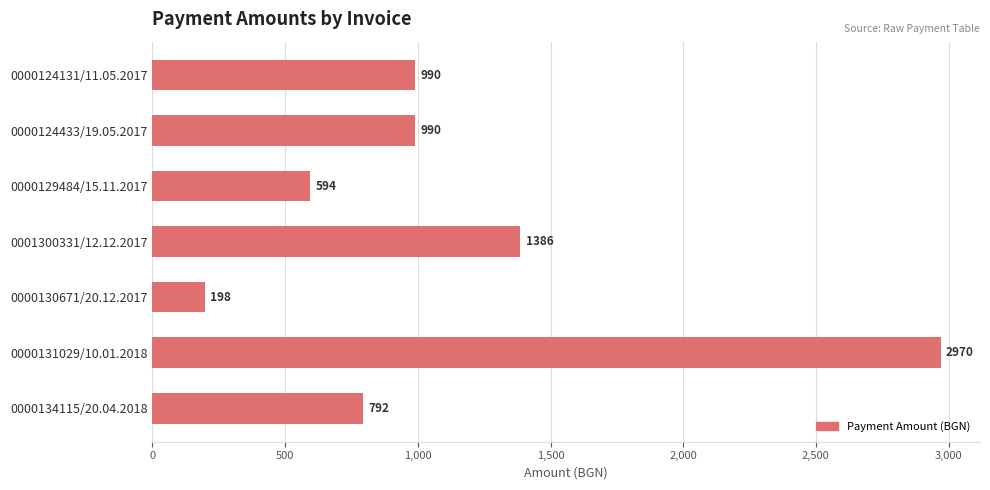

Which label corresponds to the largest value in the chart?

0000131029/10.01.2018